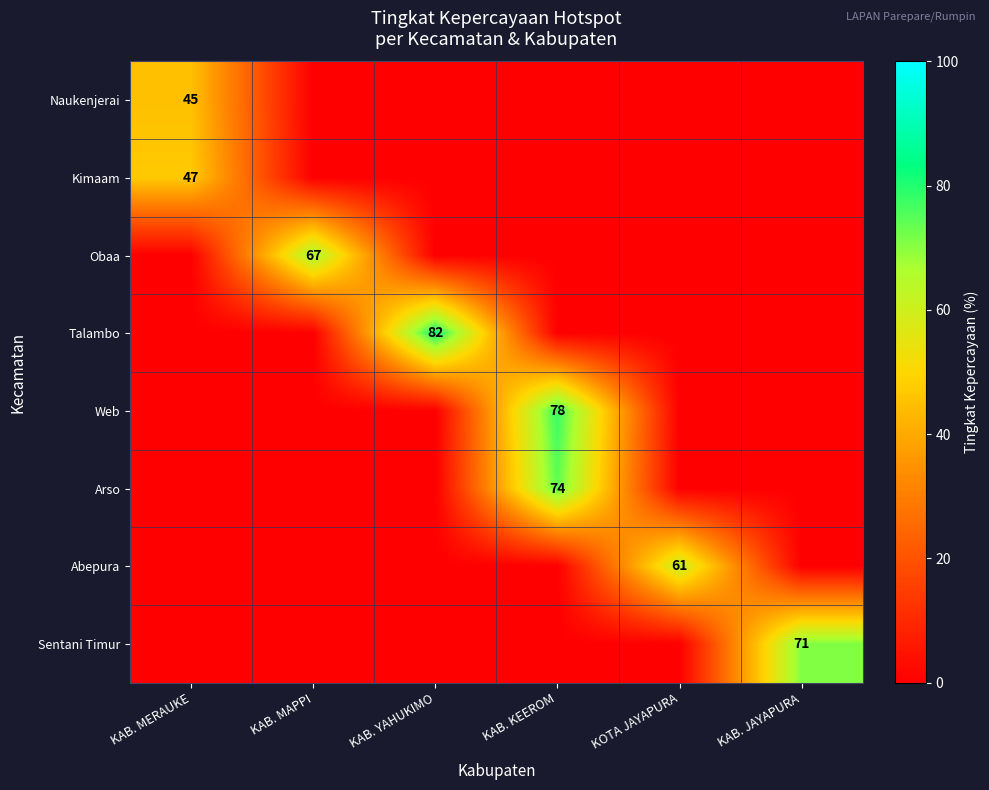

The Obaa series shows 67 at KAB. MAPPI. True or false?

True